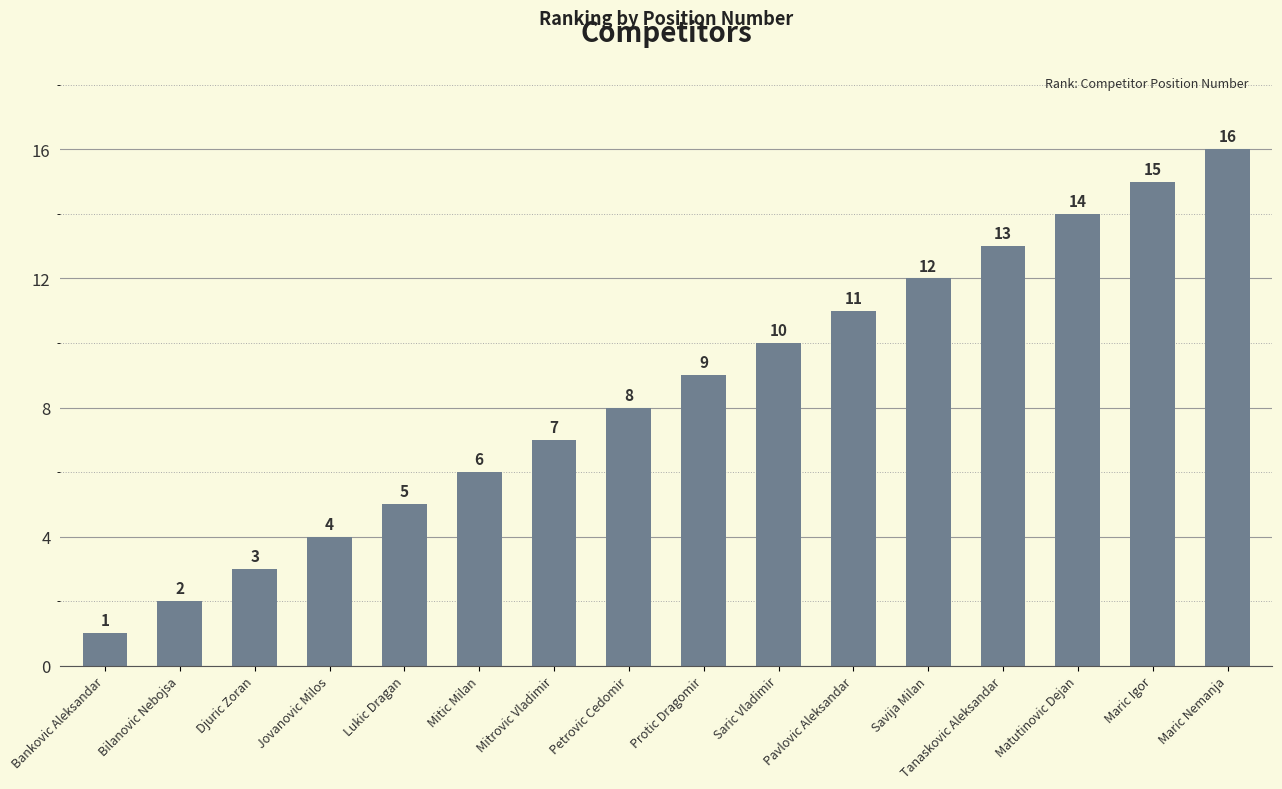

What is the value of the 7th bar from the left?

7